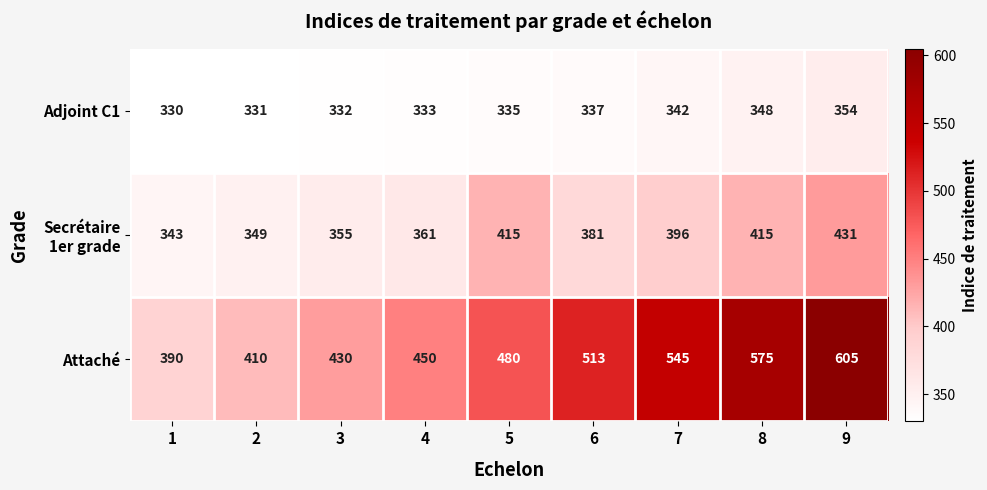

How many series are shown in this chart?

3